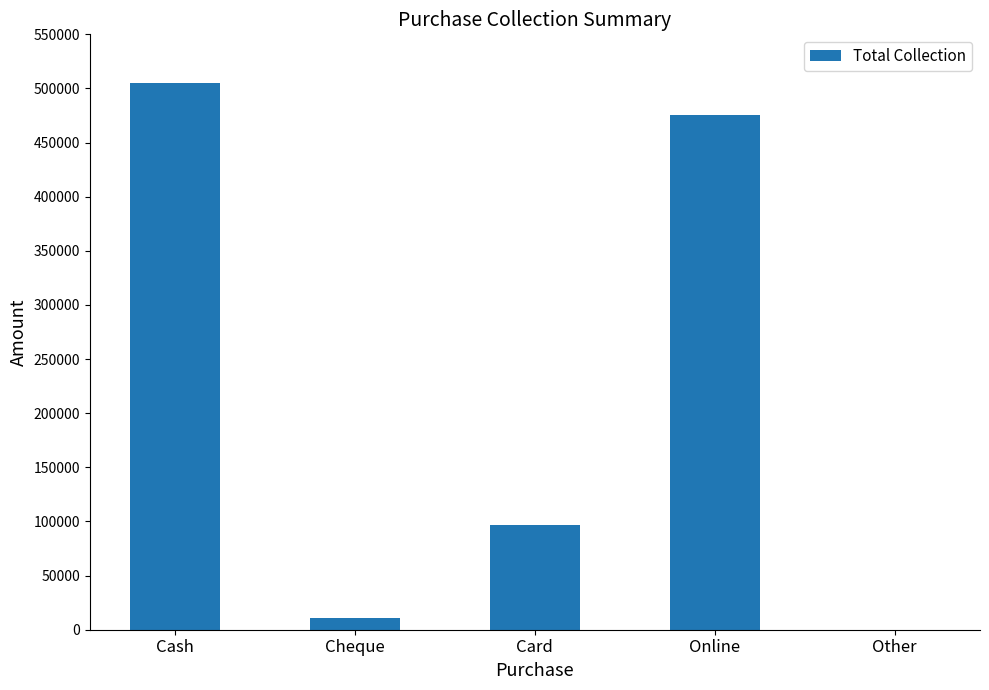

The chart shows a value of 504995 at Cash. True or false?

True